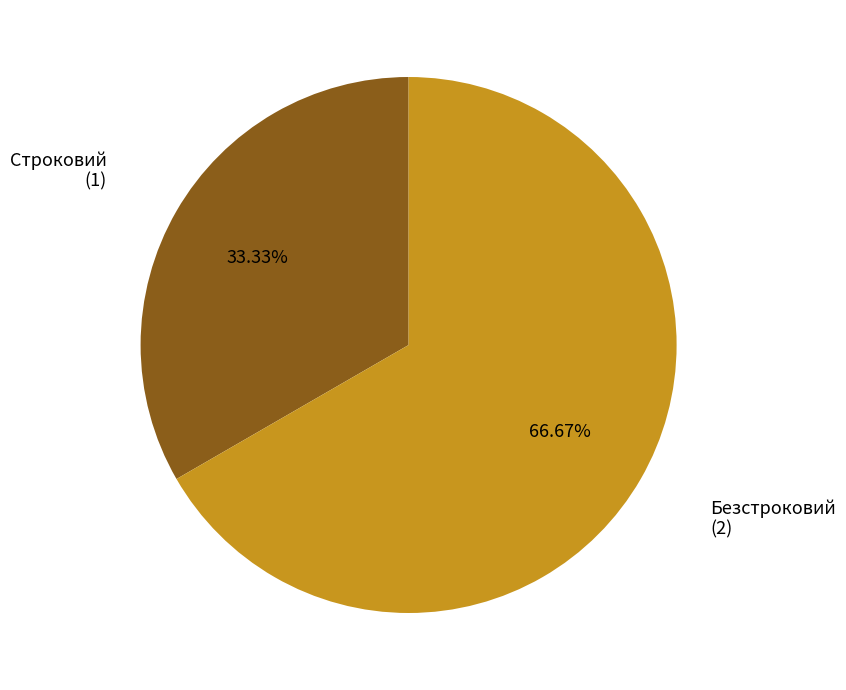

Is there any slice that represents more than half of the pie?

Yes